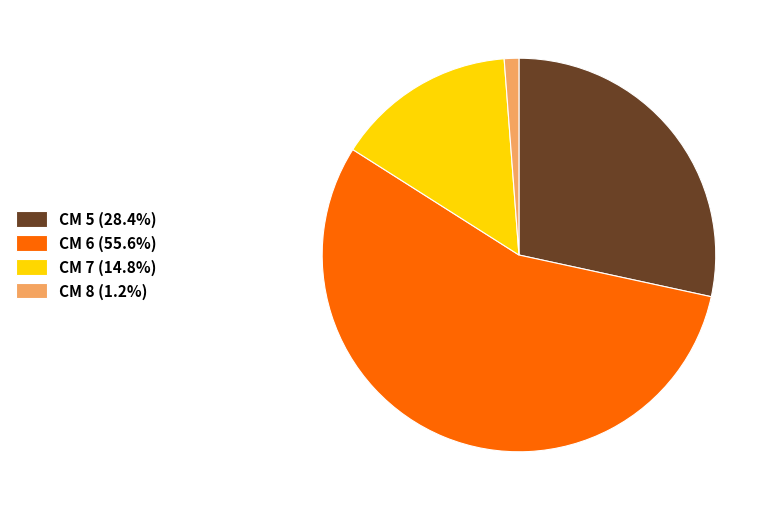

Do CM 8 (1.2%) and CM 7 (14.8%) together represent more than half of the pie?

No